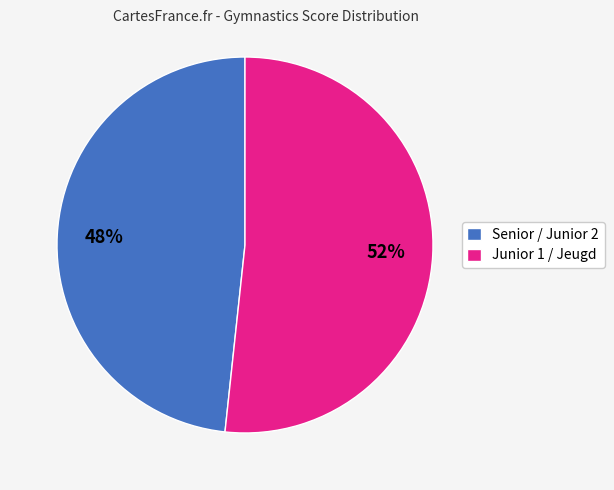

Which category has the smallest portion of the pie?

Senior / Junior 2